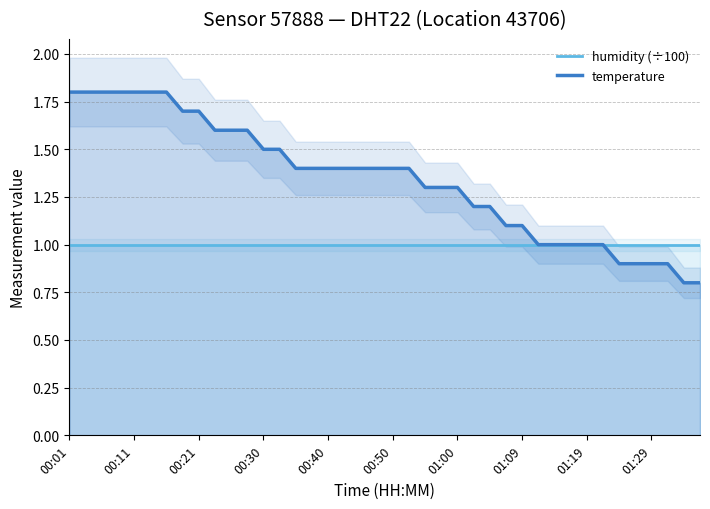

At how many categories does at least one series exceed 1?

29